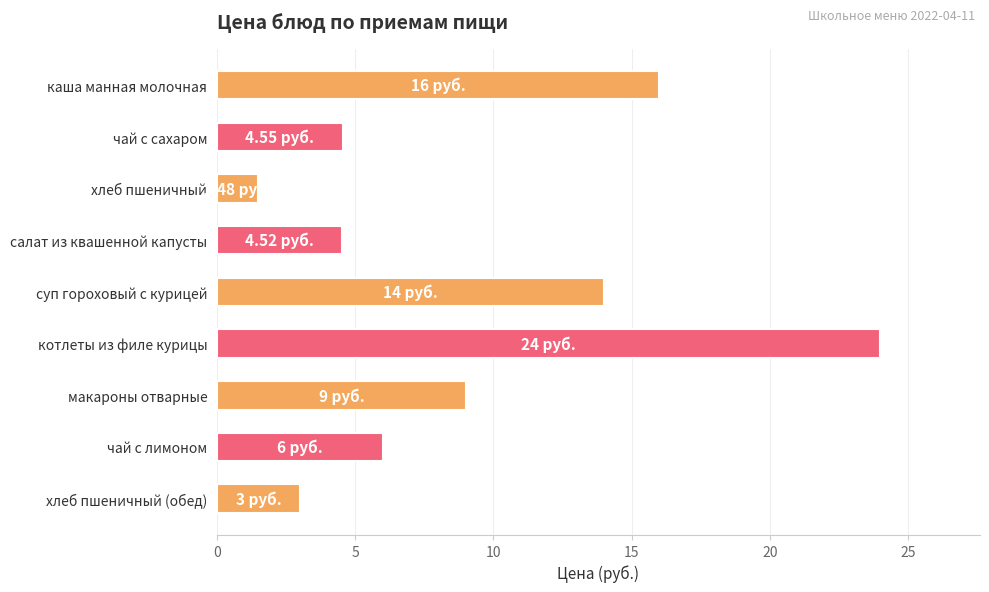

What is the label of the 9th bar from the bottom?

каша манная молочная